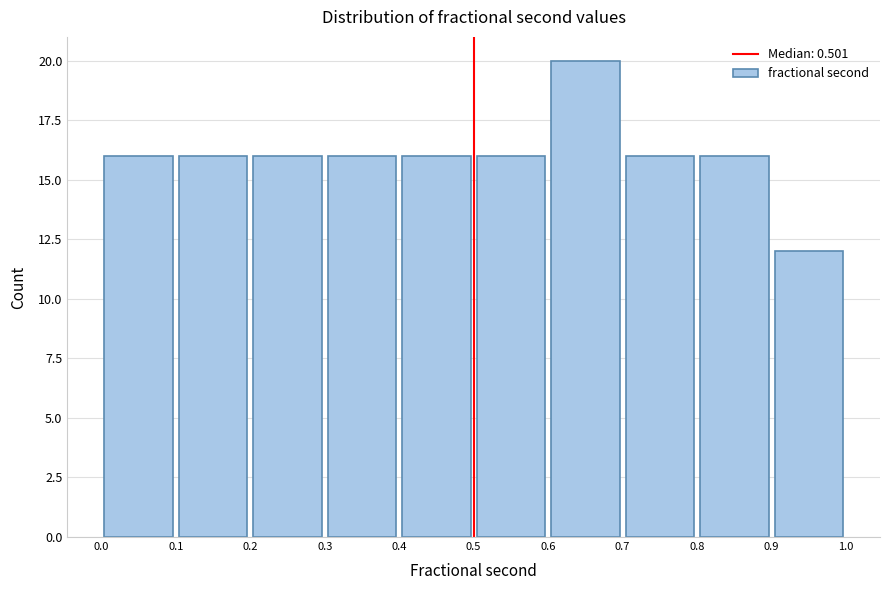

Reading left to right, list every bar in this chart as the range it spans on the x-axis followed by its height. The values are not printed on the chart, so give them approximately, as read against the axis.

0.0 to 0.1: 16
0.1 to 0.2: 16
0.2 to 0.3: 16
0.3 to 0.4: 16
0.4 to 0.5: 16
0.5 to 0.6: 16
0.6 to 0.7: 20
0.7 to 0.8: 16
0.8 to 0.9: 16
0.9 to 1.0: 12